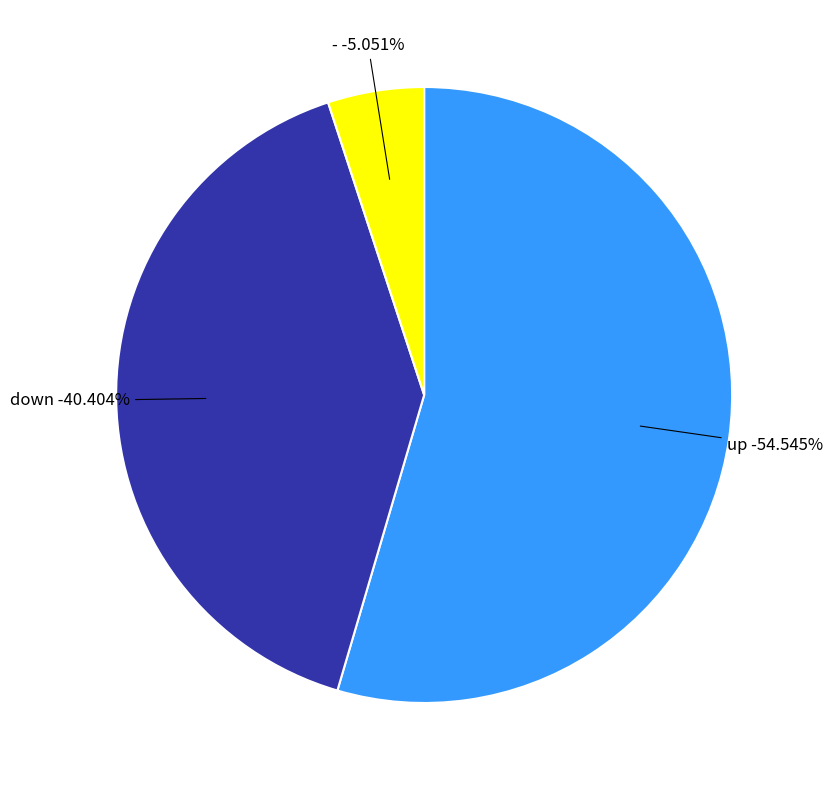

True or false: up accounts for 55% of the total.

True